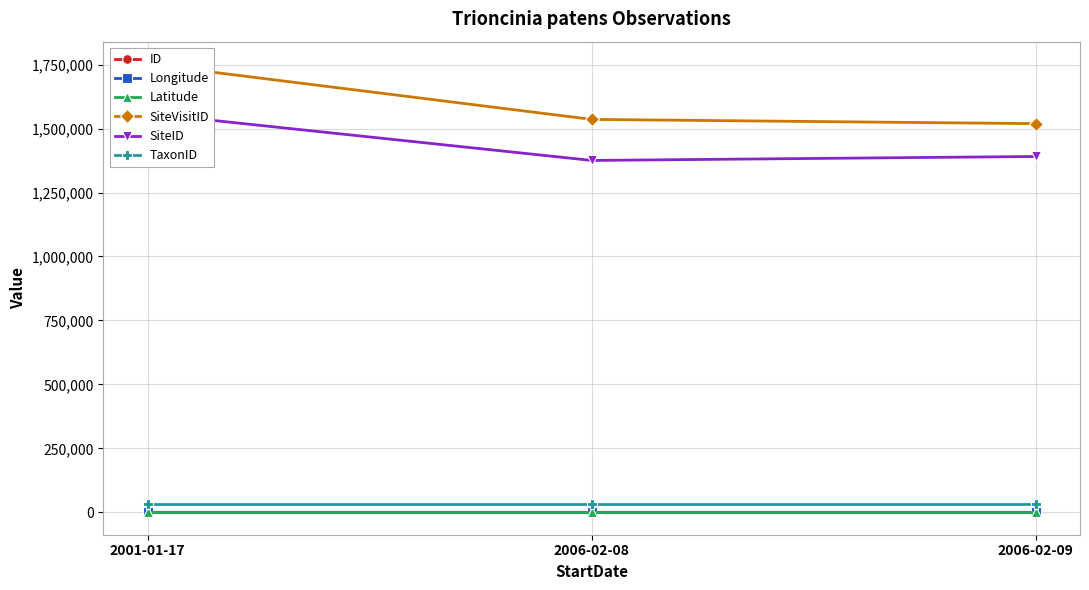

What is the label of the 1st point from the left?

2001-01-17